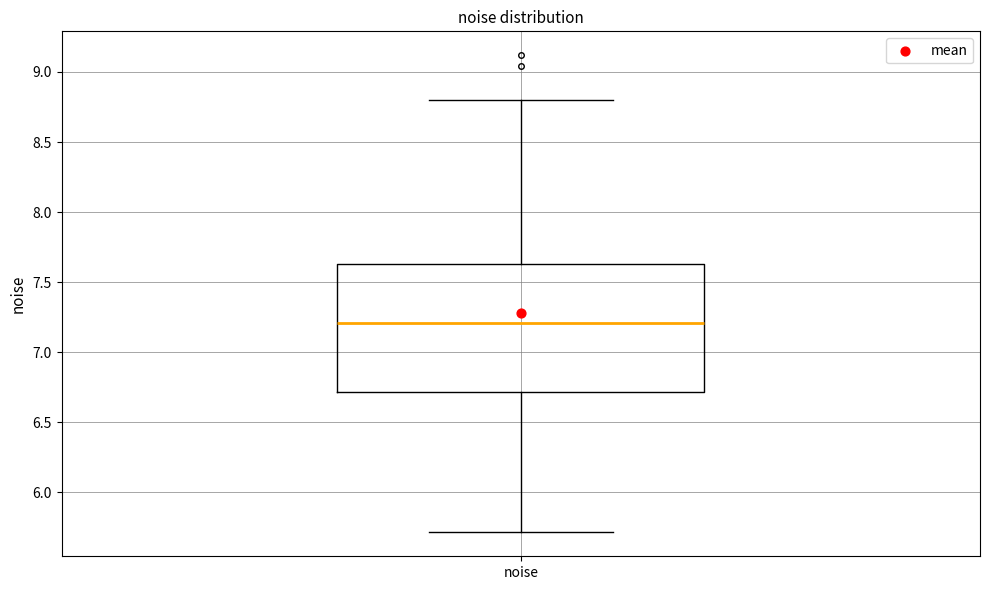

Read this box plot against the y-axis: the position of the median line, the range covered by the box, and the ends of both whiskers. The values are not printed on the chart, so give them approximately, as read against the axis.

median 7.20, box 6.70 to 7.65, whiskers 5.70 to 8.80